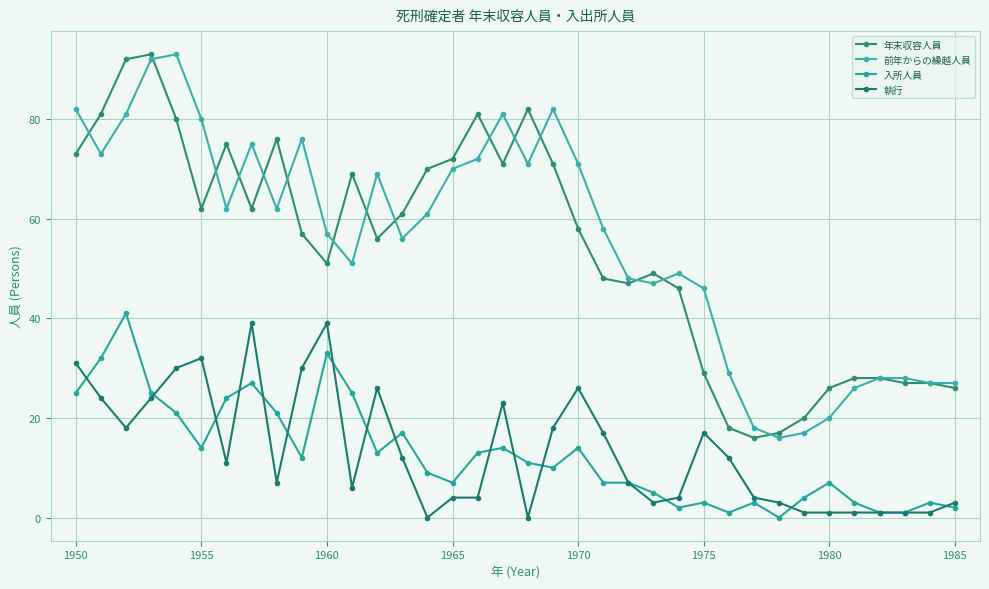

How many times do 前年からの繰越人員 and 年末収容人員 cross each other?

15